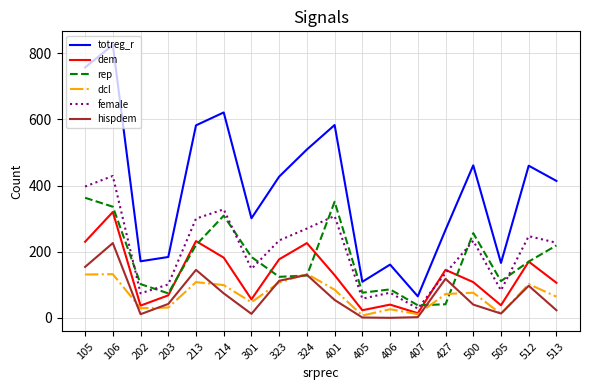

True or false: dcl has a value of 75 at 301.

False